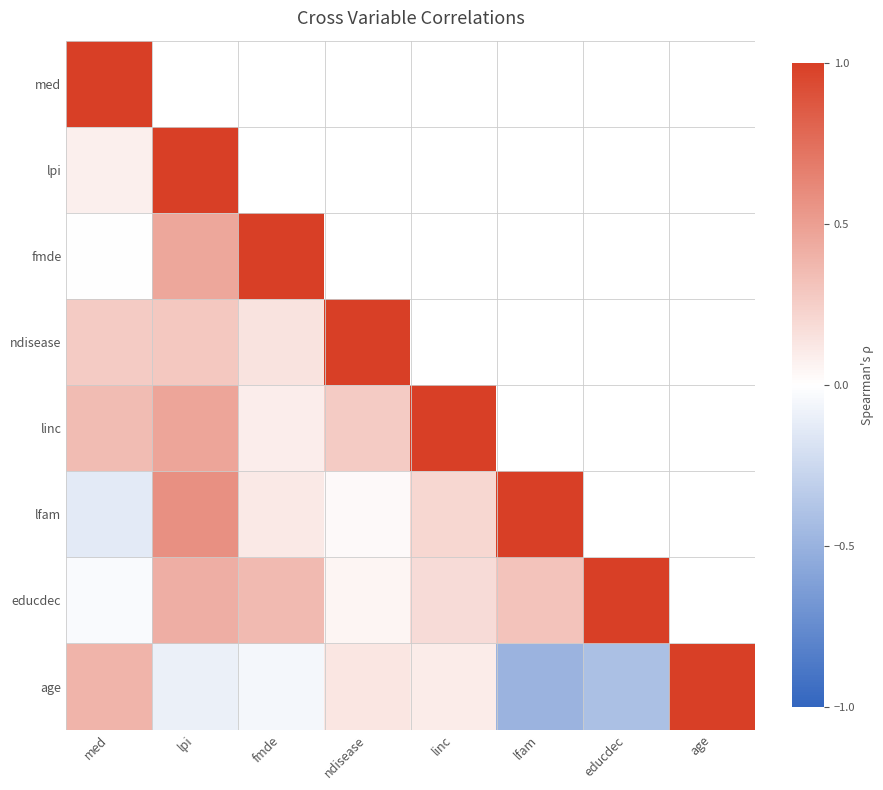

The ndisease series shows 1.0 at ndisease. True or false?

True